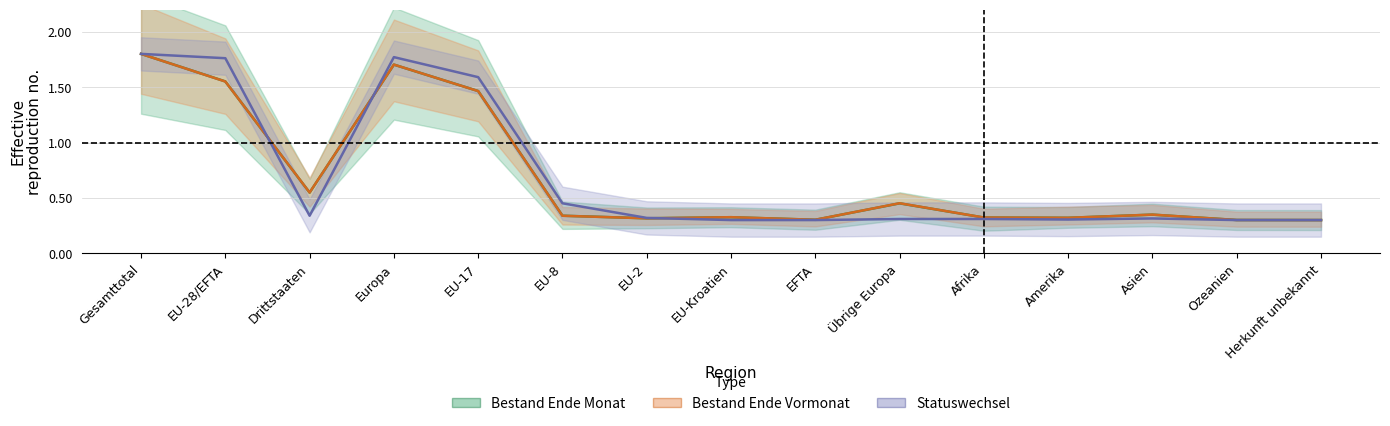

After their last crossing, which series has the higher values: Bestand_Ende_Monat or Total_Zunahme?

Bestand_Ende_Monat